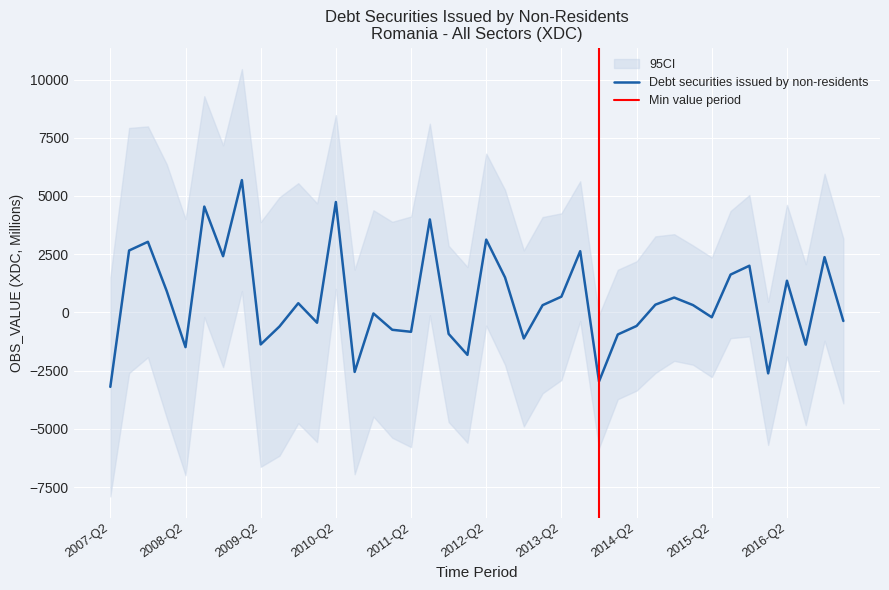

What is the average value?

526.7